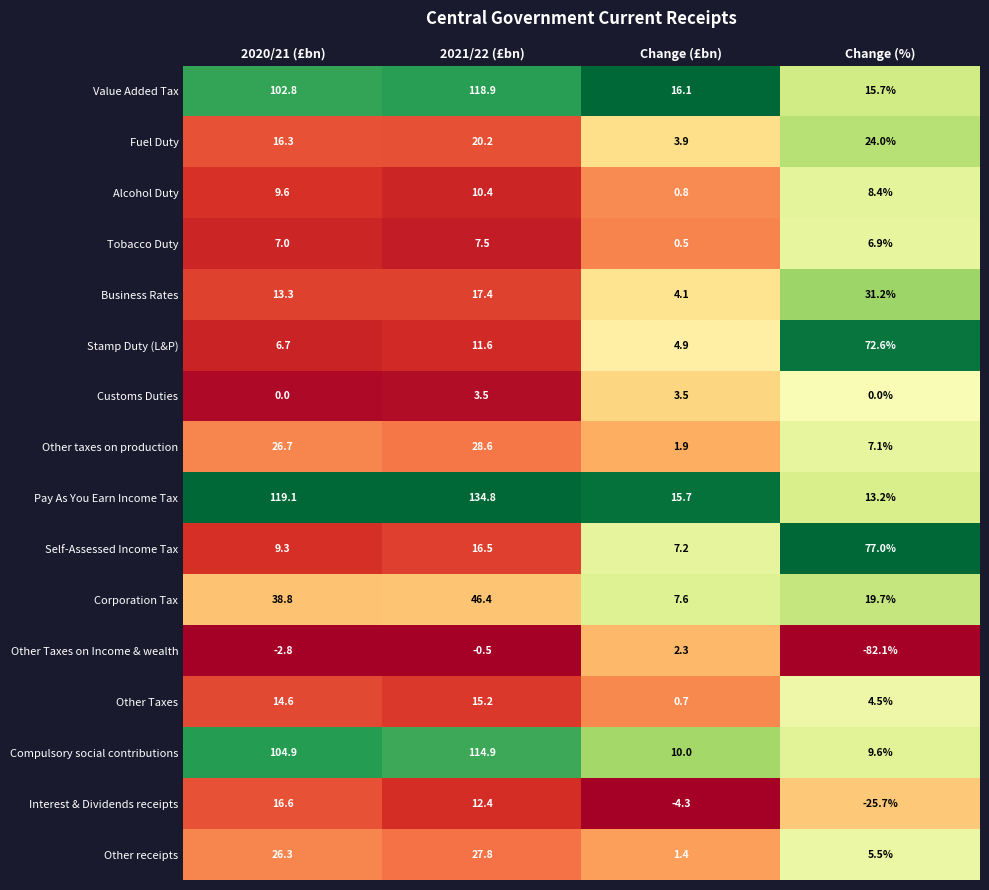

What is the total value across all series at Change (£bn)?

76.3